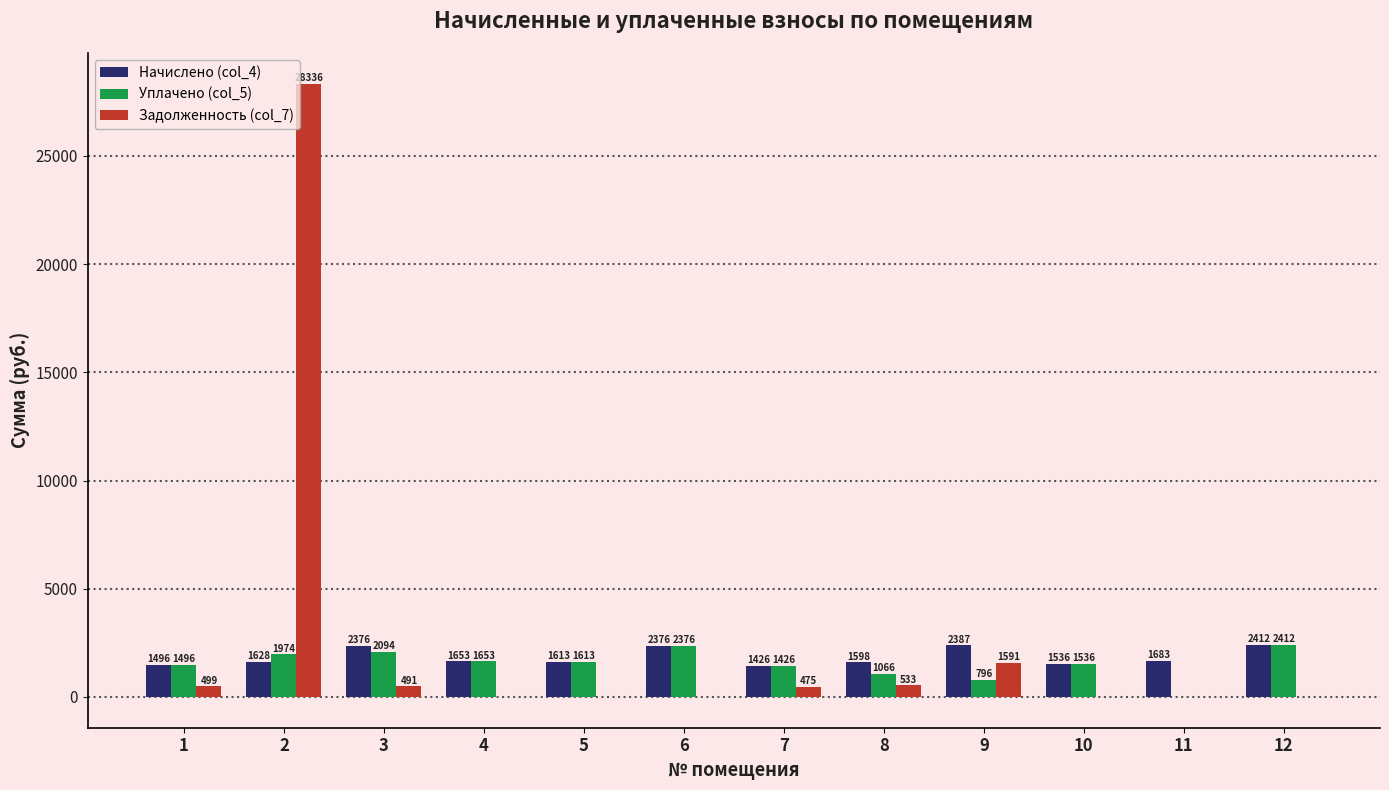

What is the maximum value for Уплачено (col_5)?

2412.2